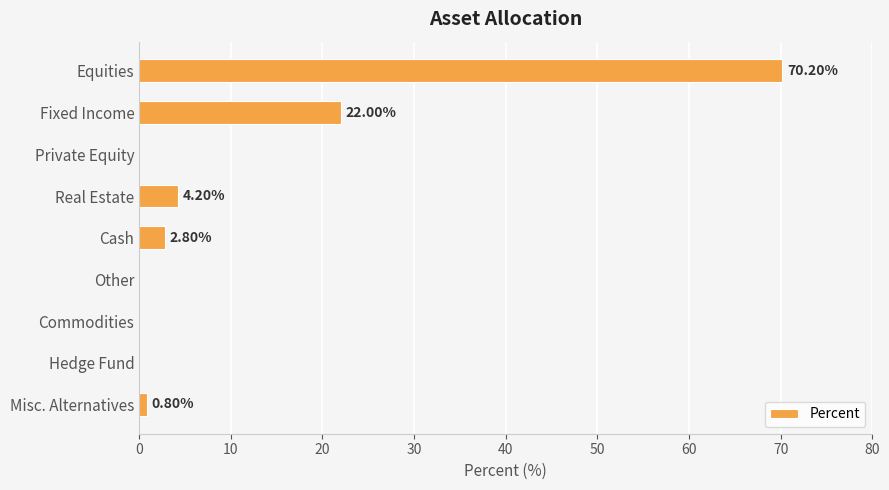

What is the sum of all values?

100.0